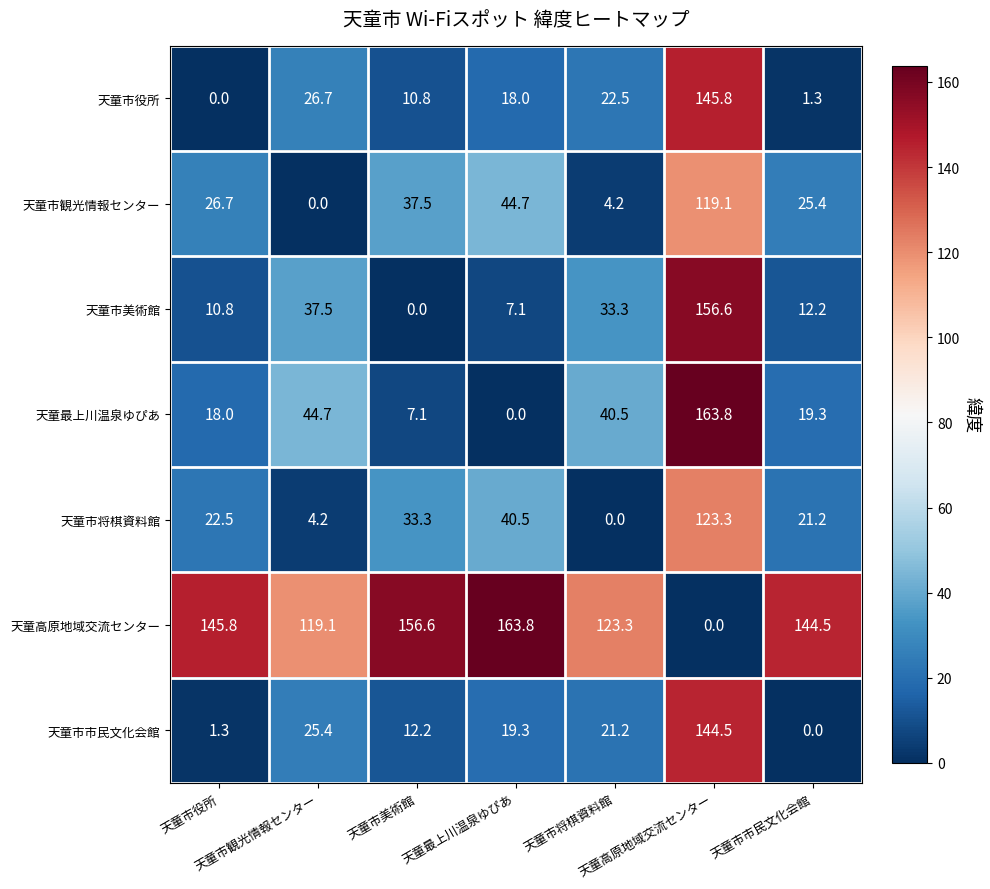

What is the greatest value displayed?

163.8